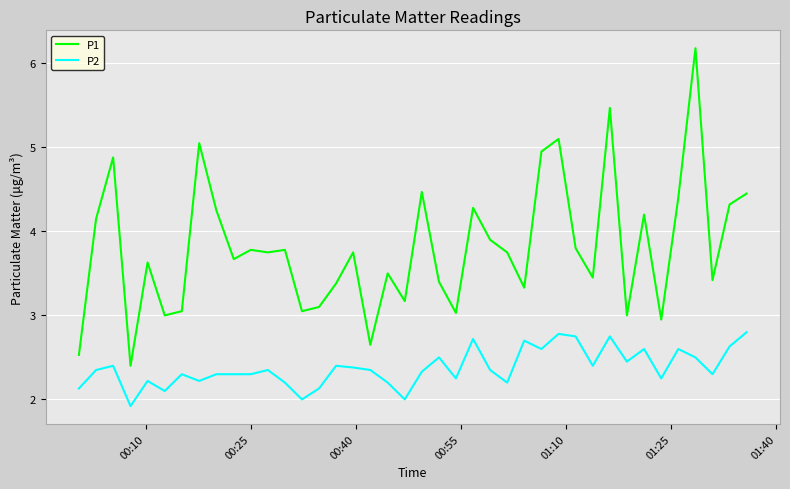

True or false: P2 and P1 cross at least once.

False